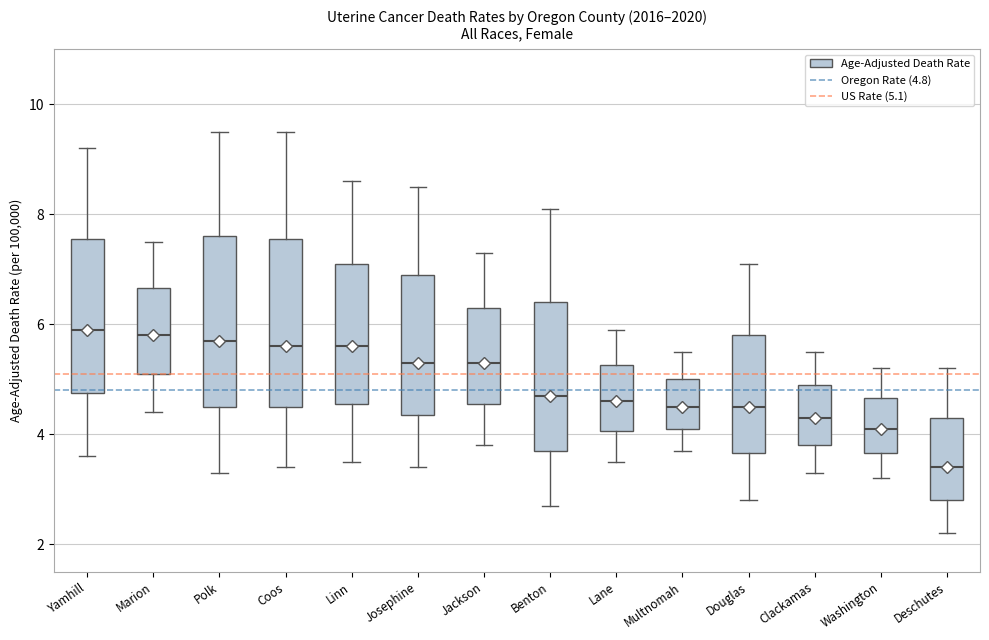

Reading left to right, read every box against the y-axis: the position of its median line, the range the box covers, and the ends of its whiskers. The values are not printed on the chart, so give them approximately, as read against the axis.

Yamhill: median 6.0, box 4.8 to 7.6, whiskers 3.6 to 9.2
Marion: median 5.8, box 5.2 to 6.6, whiskers 4.4 to 7.6
Polk: median 5.8, box 4.6 to 7.6, whiskers 3.4 to 9.6
Coos: median 5.6, box 4.6 to 7.6, whiskers 3.4 to 9.6
Linn: median 5.6, box 4.6 to 7.2, whiskers 3.6 to 8.6
Josephine: median 5.4, box 4.4 to 7.0, whiskers 3.4 to 8.6
Jackson: median 5.4, box 4.6 to 6.4, whiskers 3.8 to 7.4
Benton: median 4.8, box 3.8 to 6.4, whiskers 2.8 to 8.2
Lane: median 4.6, box 4.0 to 5.2, whiskers 3.6 to 6.0
Multnomah: median 4.6, box 4.2 to 5.0, whiskers 3.8 to 5.6
Douglas: median 4.6, box 3.6 to 5.8, whiskers 2.8 to 7.2
Clackamas: median 4.4, box 3.8 to 5.0, whiskers 3.4 to 5.6
Washington: median 4.2, box 3.6 to 4.6, whiskers 3.2 to 5.2
Deschutes: median 3.4, box 2.8 to 4.4, whiskers 2.2 to 5.2